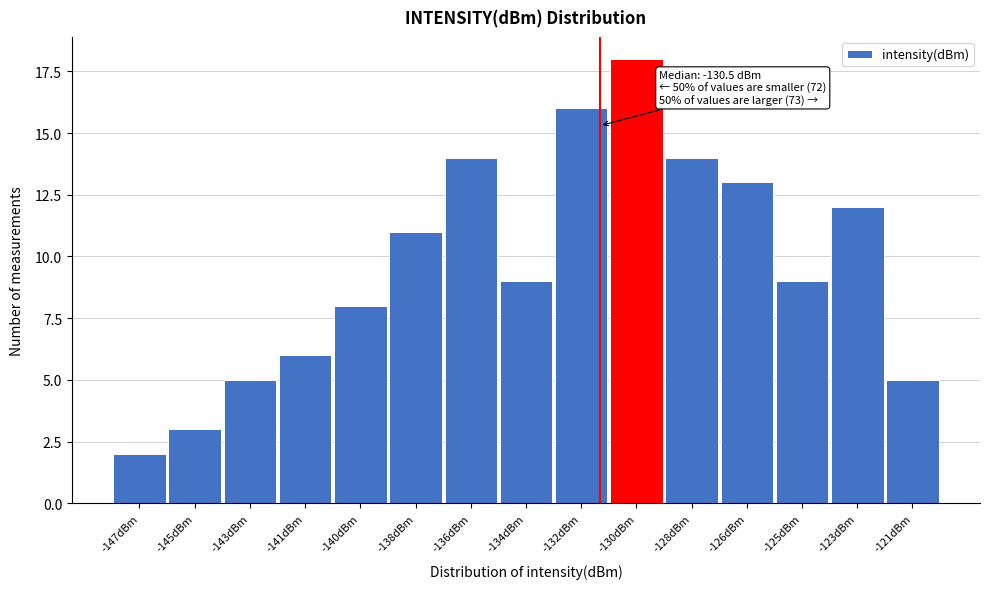

Reading left to right, extract all data points from this chart.

-147dBm=2	-145dBm=3	-143dBm=5	-141dBm=6	-140dBm=8	-138dBm=11	-136dBm=14	-134dBm=9	-132dBm=16	-130dBm=18	-128dBm=14	-126dBm=13	-125dBm=9	-123dBm=12	-121dBm=5